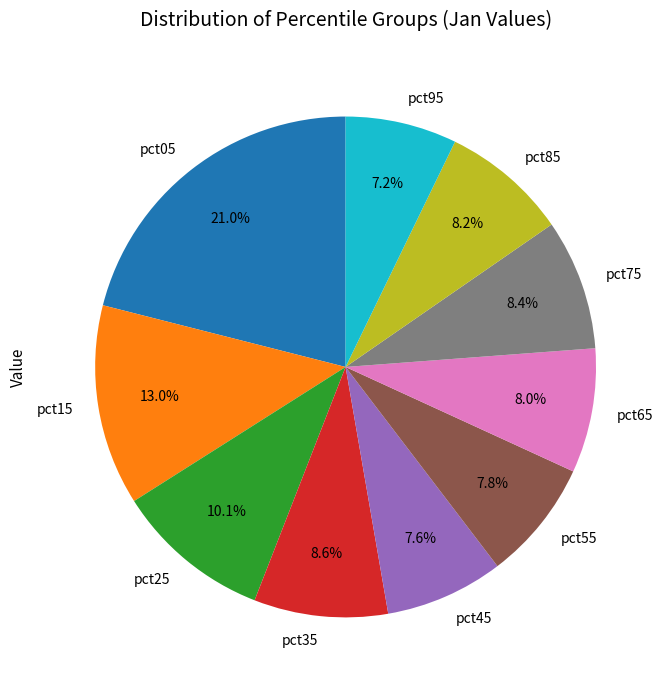

How many slices are in this pie chart?

10